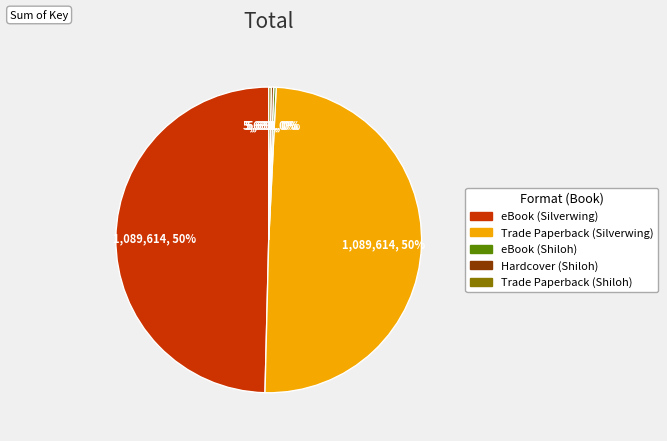

Is there any slice that represents more than half of the pie?

No